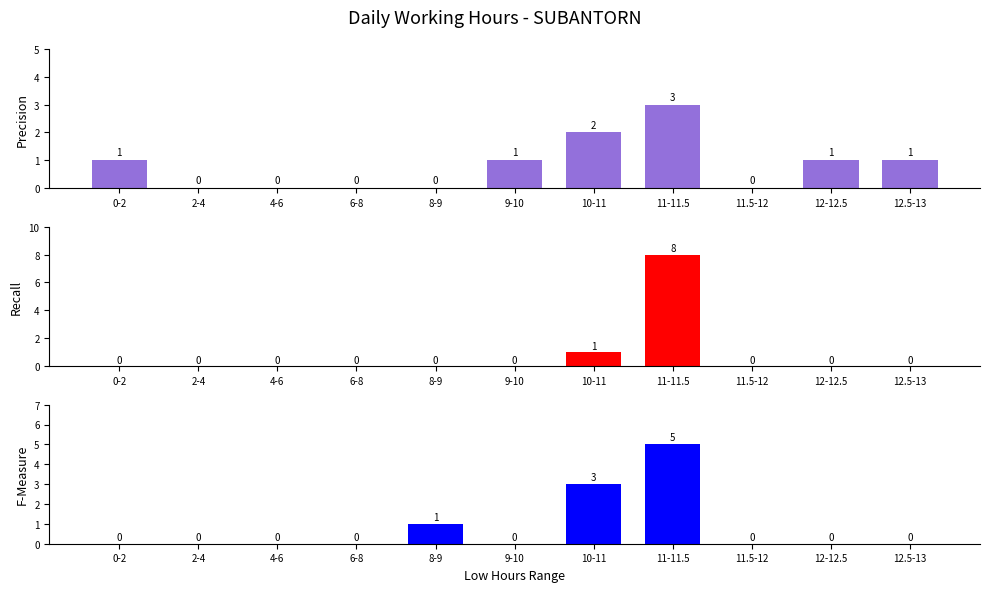

What is the label of the 6th bar from the right?

9-10